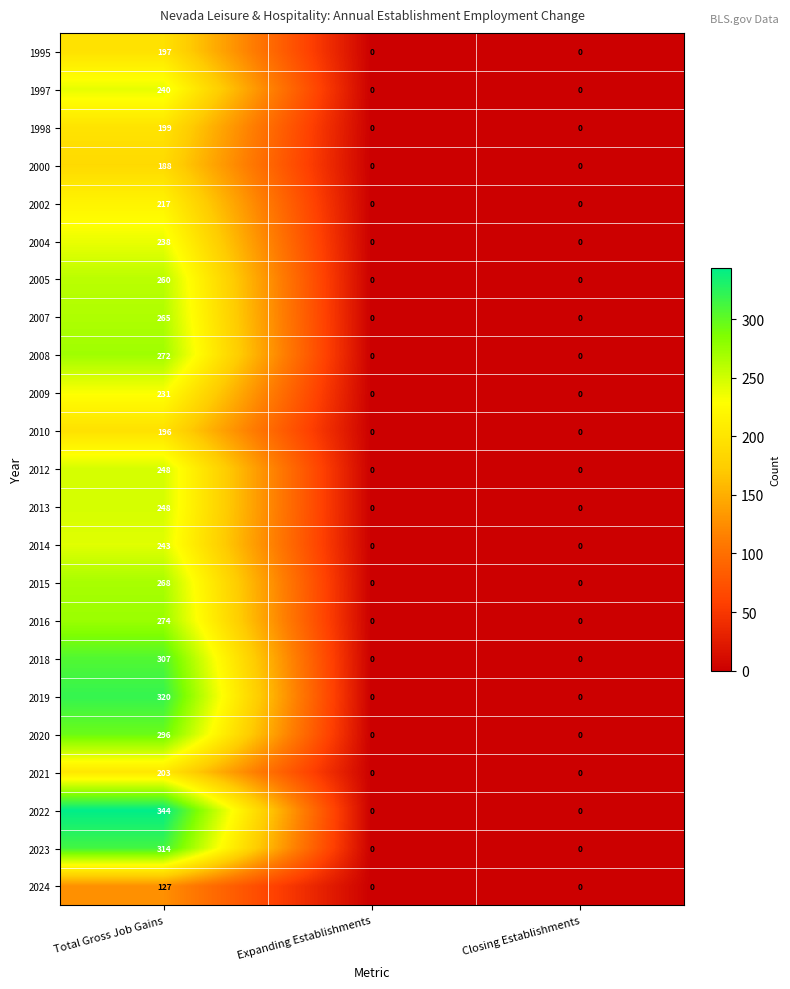

Which series has the largest total across all categories?

2022